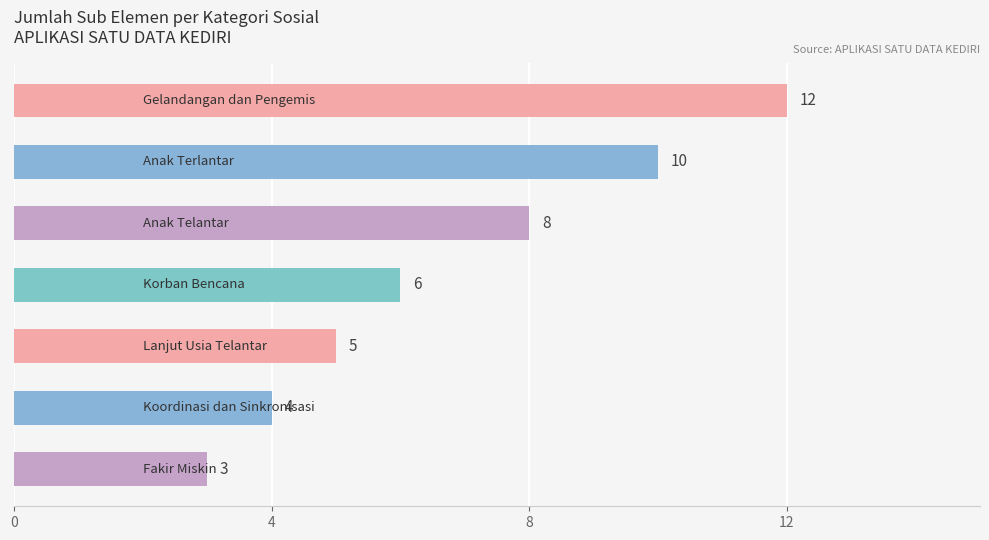

What is the value of the 1st bar from the top?

12